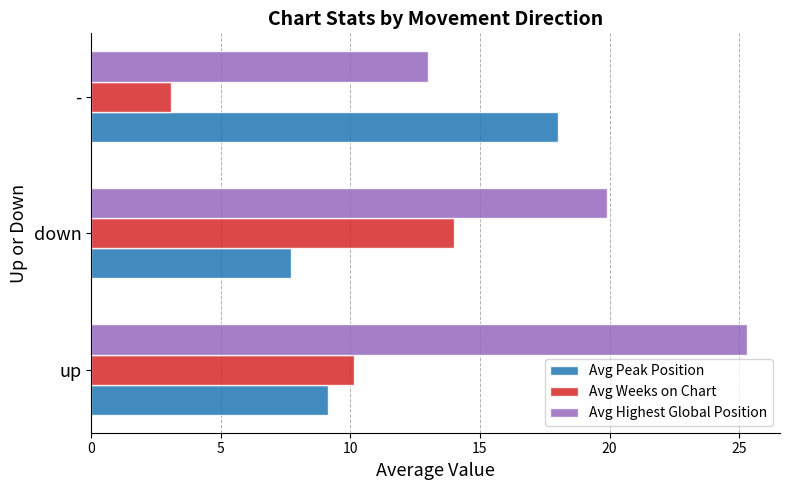

What is the difference between the highest and lowest values at down?

12.2